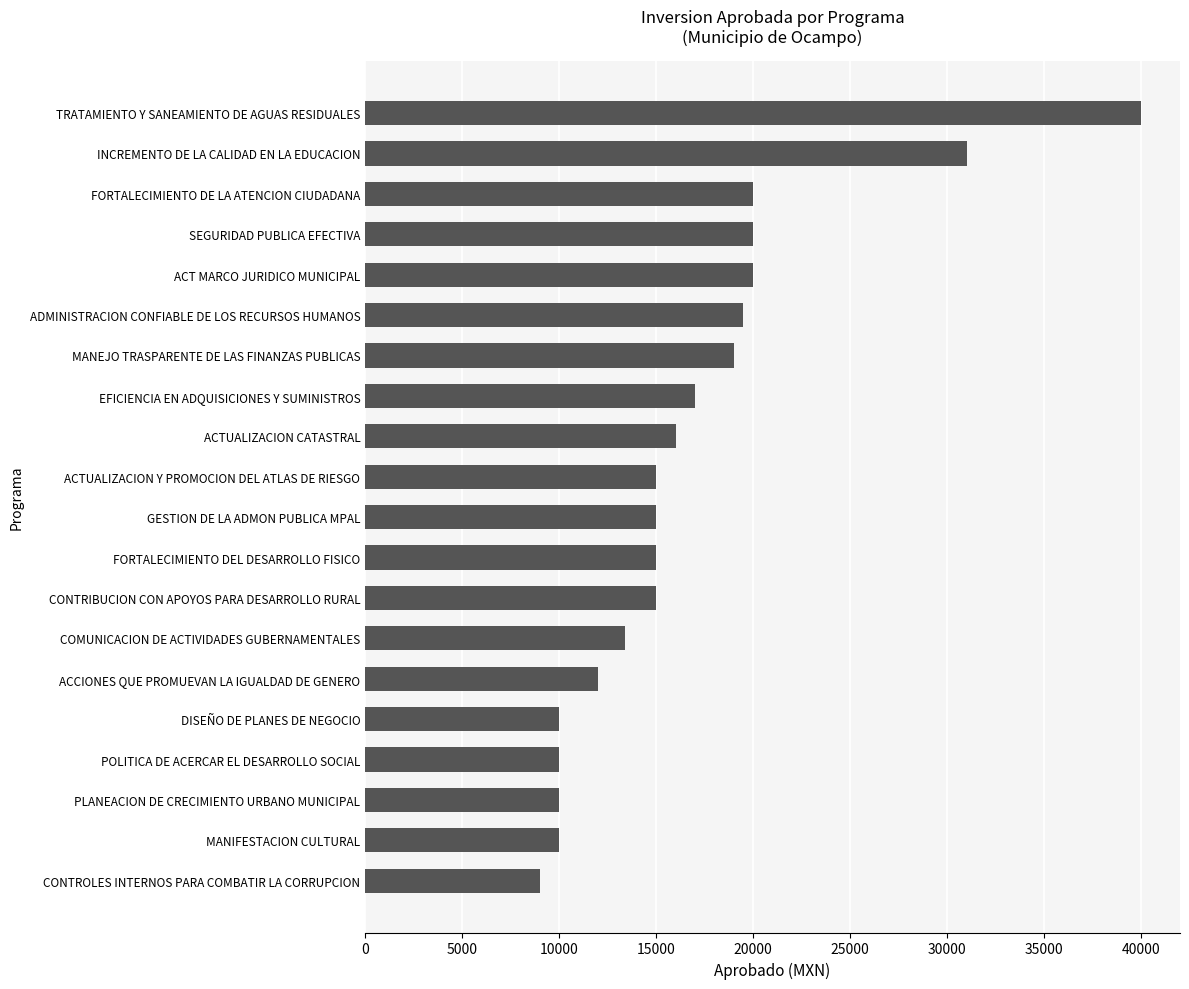

Are the bars horizontal?

Yes